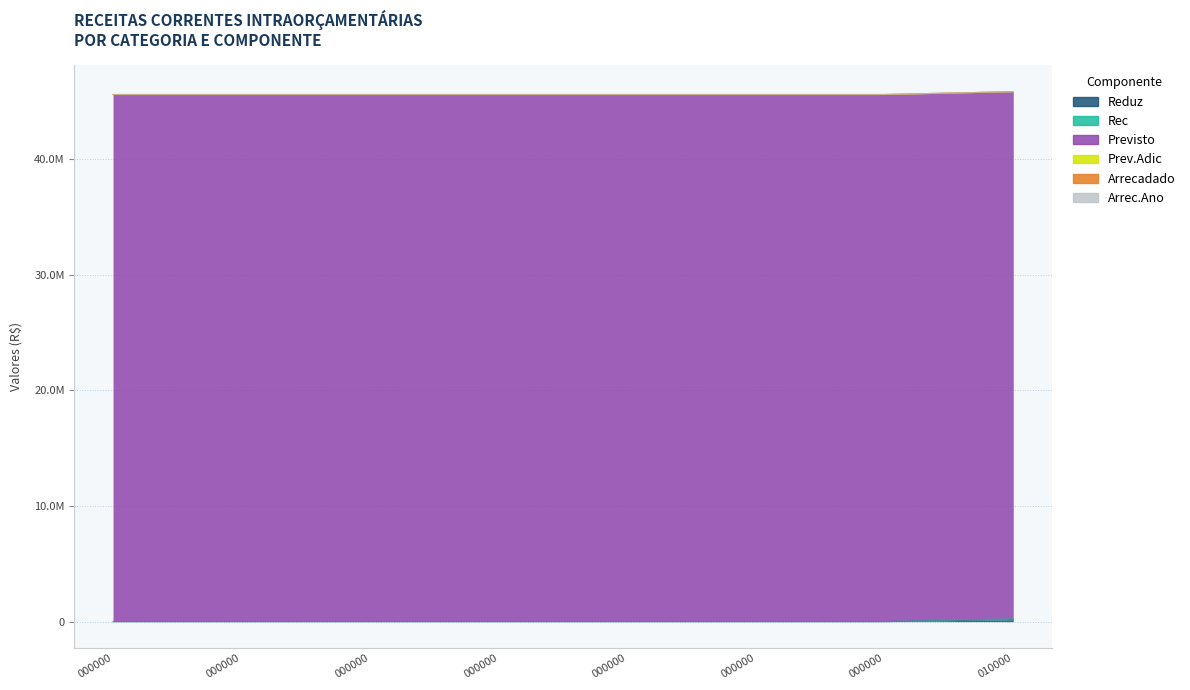

True or false: Reduz has a value of 0 at 479991301000000.

True